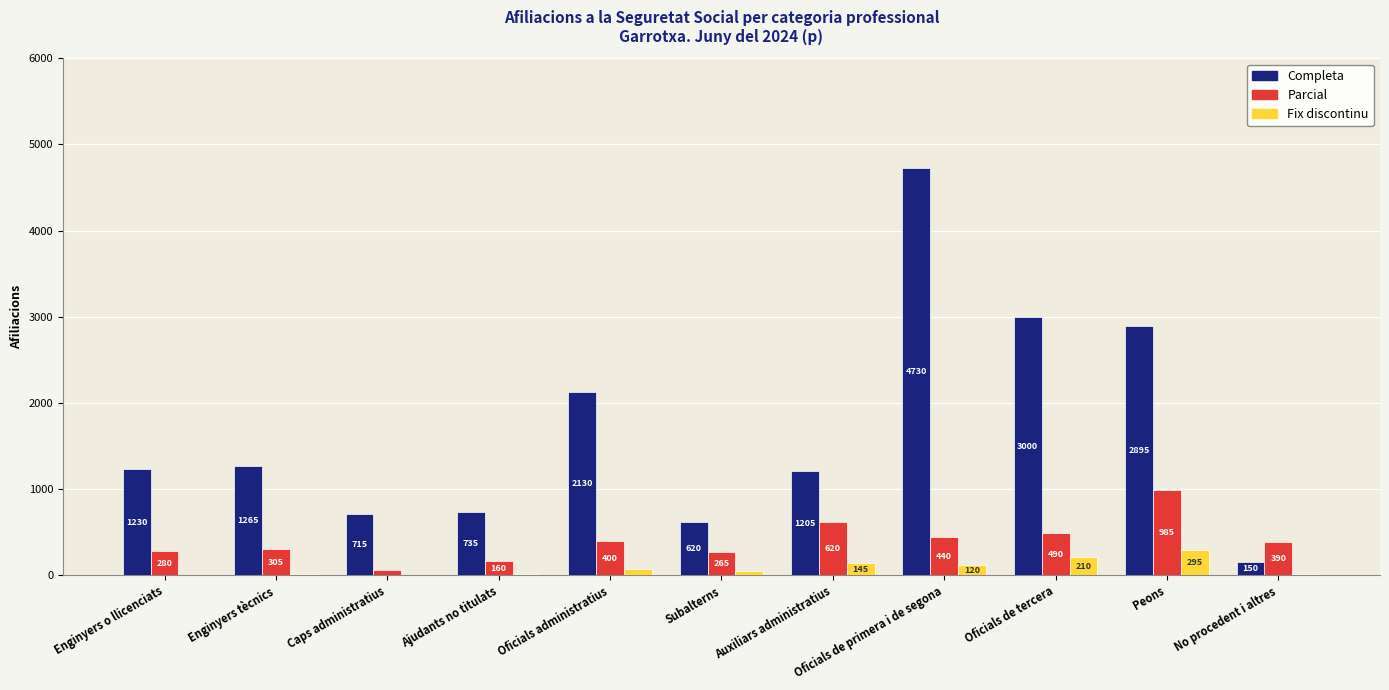

Which series changed the most between Enginyers o llicenciats and No procedent i altres?

Completa